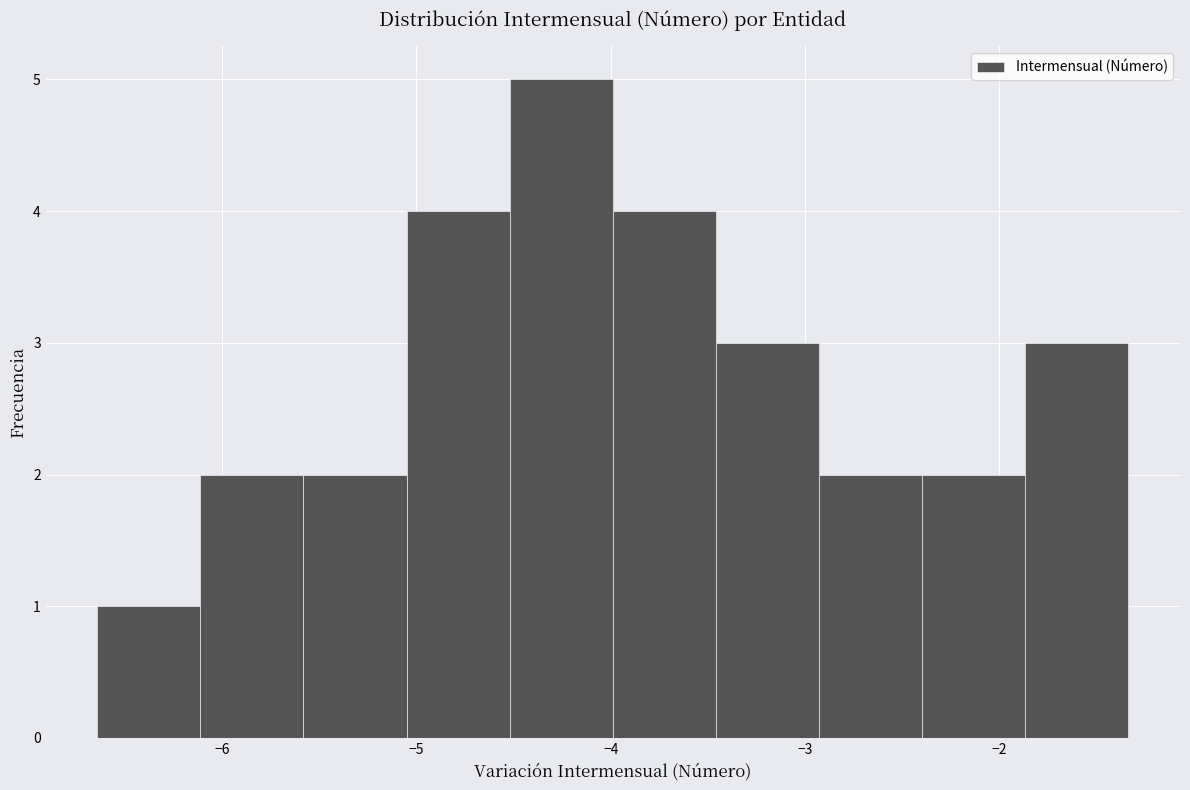

Reading left to right, transcribe this chart: for each bar, give the range it covers on the x-axis and its height. Neither the bar edges nor the heights are printed on the chart, so give them approximately, as read against the axes.

-6.6 to -6.1: 1
-6.1 to -5.6: 2
-5.6 to -5.1: 2
-5.1 to -4.5: 4
-4.5 to -4.0: 5
-4.0 to -3.5: 4
-3.5 to -2.9: 3
-2.9 to -2.4: 2
-2.4 to -1.9: 2
-1.9 to -1.3: 3